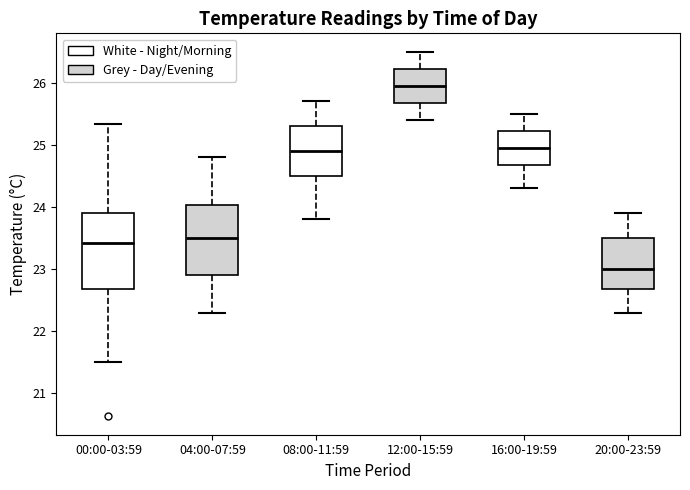

Reading left to right, read every box against the y-axis: the position of its median line, the range the box covers, and the ends of its whiskers. The values are not printed on the chart, so give them approximately, as read against the axis.

00:00-03:59: median 23.4, box 22.7 to 23.9, whiskers 21.5 to 25.3
04:00-07:59: median 23.5, box 22.9 to 24.0, whiskers 22.3 to 24.8
08:00-11:59: median 24.9, box 24.5 to 25.3, whiskers 23.8 to 25.7
12:00-15:59: median 26.0, box 25.7 to 26.2, whiskers 25.4 to 26.5
16:00-19:59: median 25.0, box 24.7 to 25.2, whiskers 24.3 to 25.5
20:00-23:59: median 23.0, box 22.7 to 23.5, whiskers 22.3 to 23.9